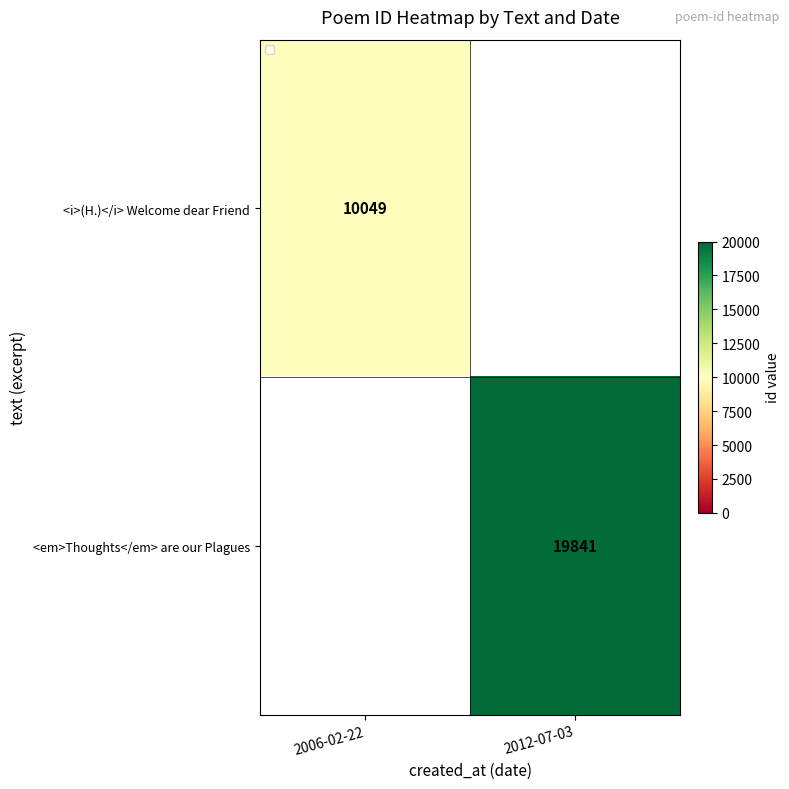

Is it true that <em>Thoughts</em> are our Plagues equals 19841 at 2012-07-03?

True